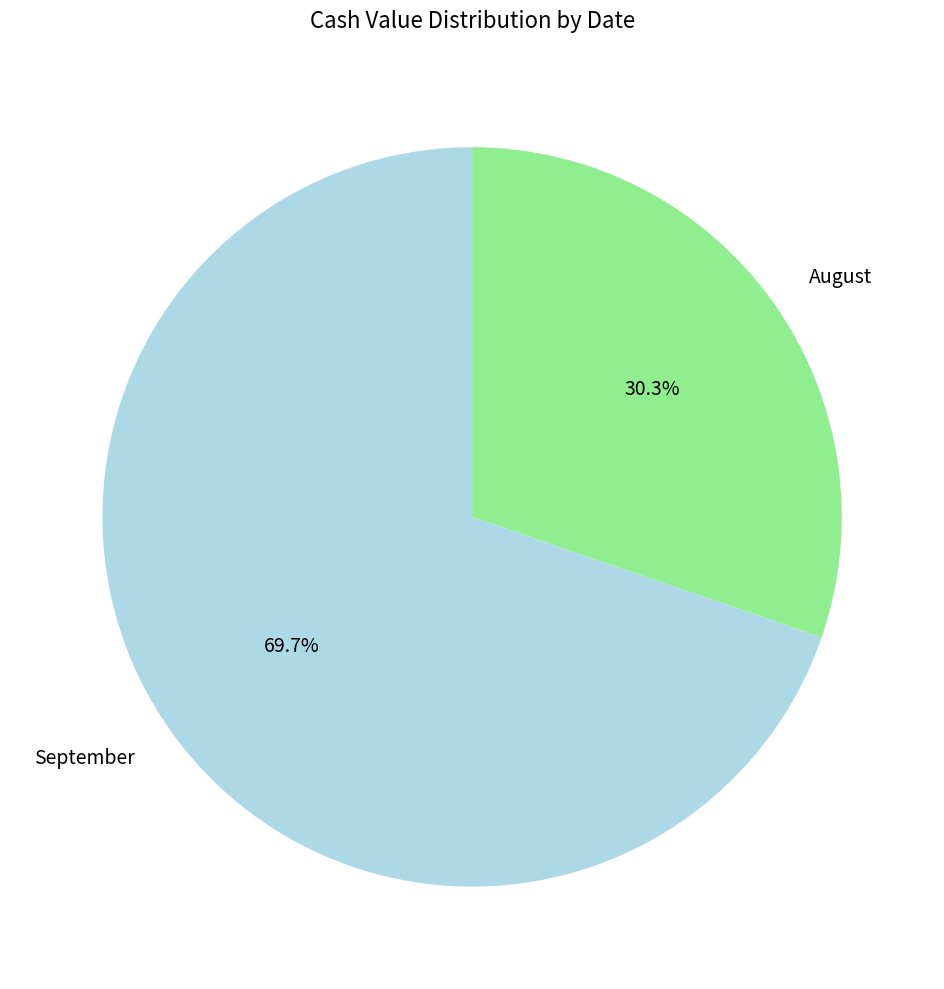

Rank the categories by value from highest to lowest.

September, August